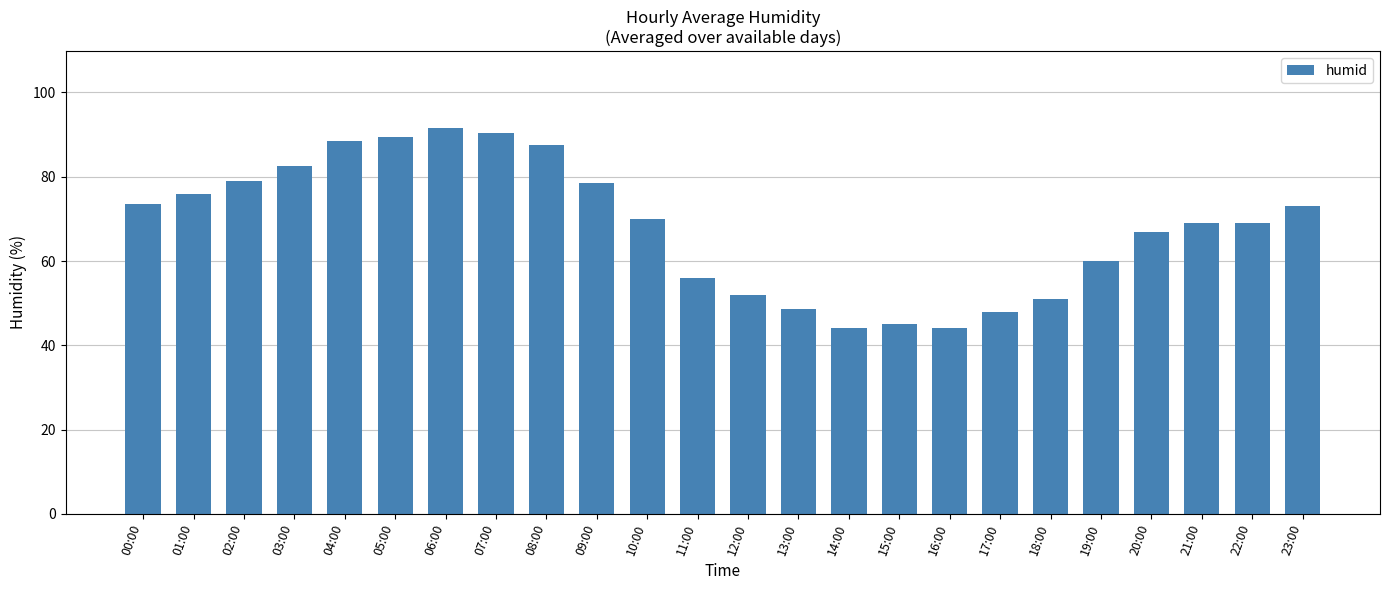

Read the value at 11:00.

56.0